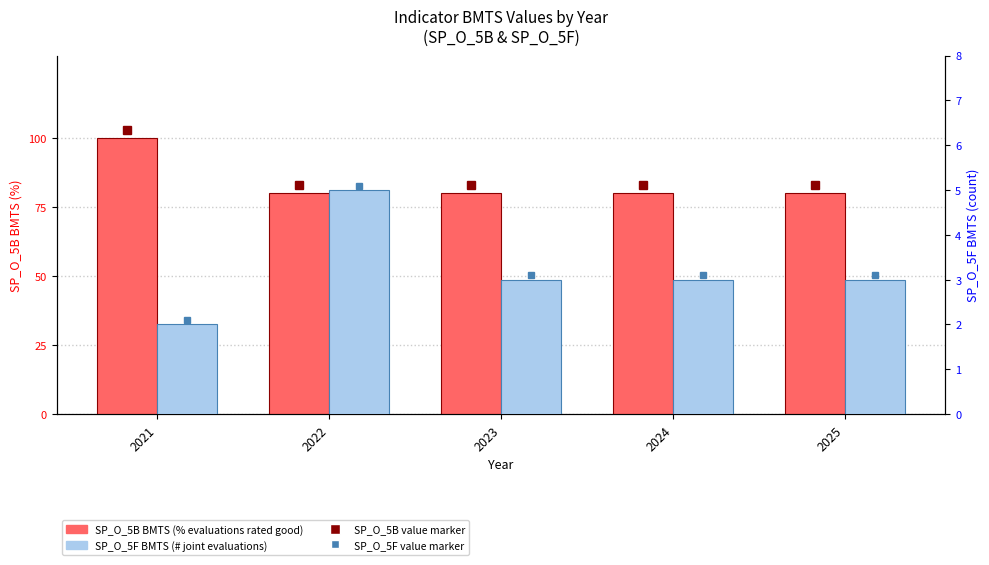

At which label does SP_O_5B (BMTS) reach its peak?

2021